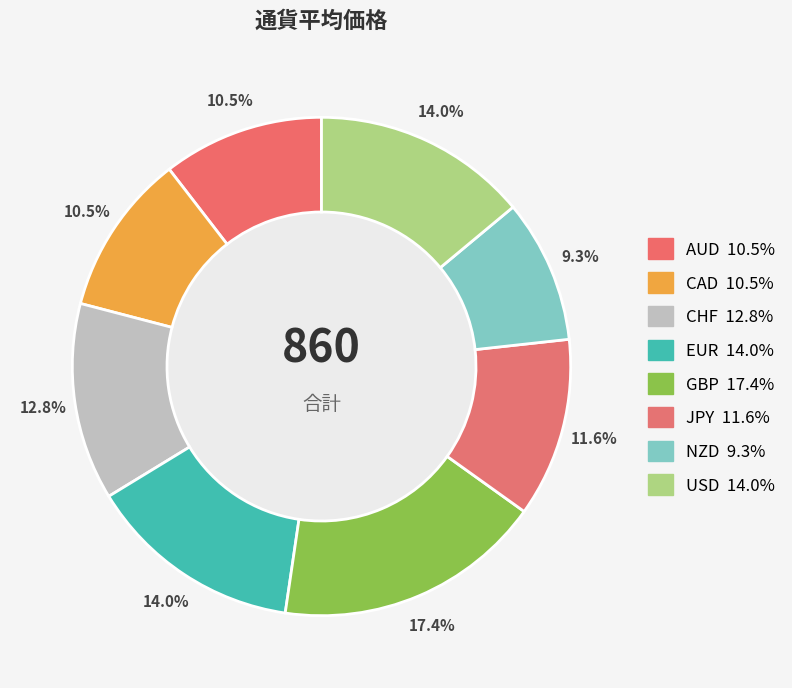

How many segments does this pie chart have?

8